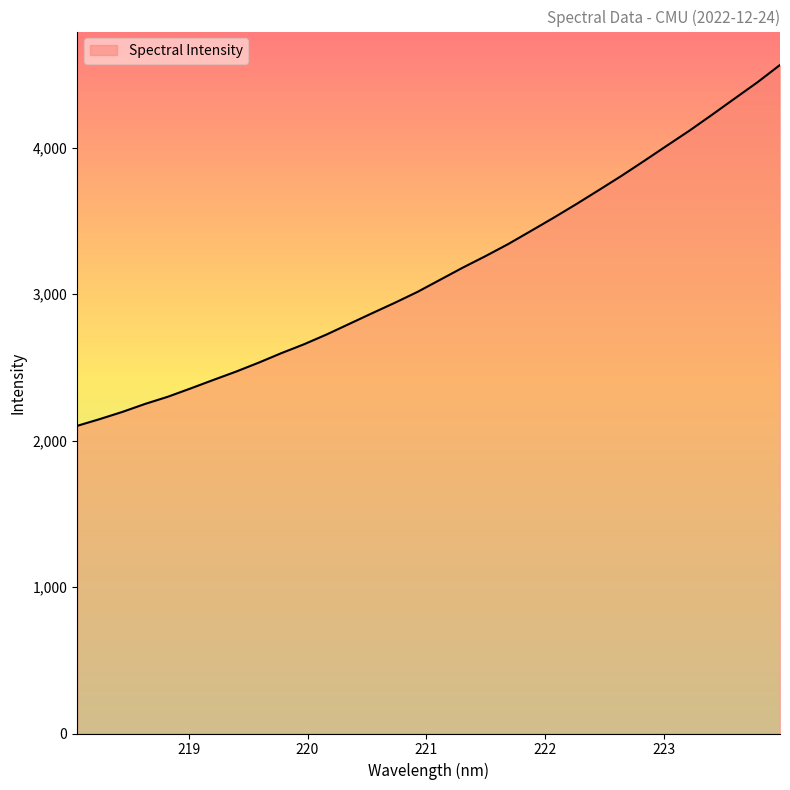

What is the maximum value shown in the chart?

4564.0